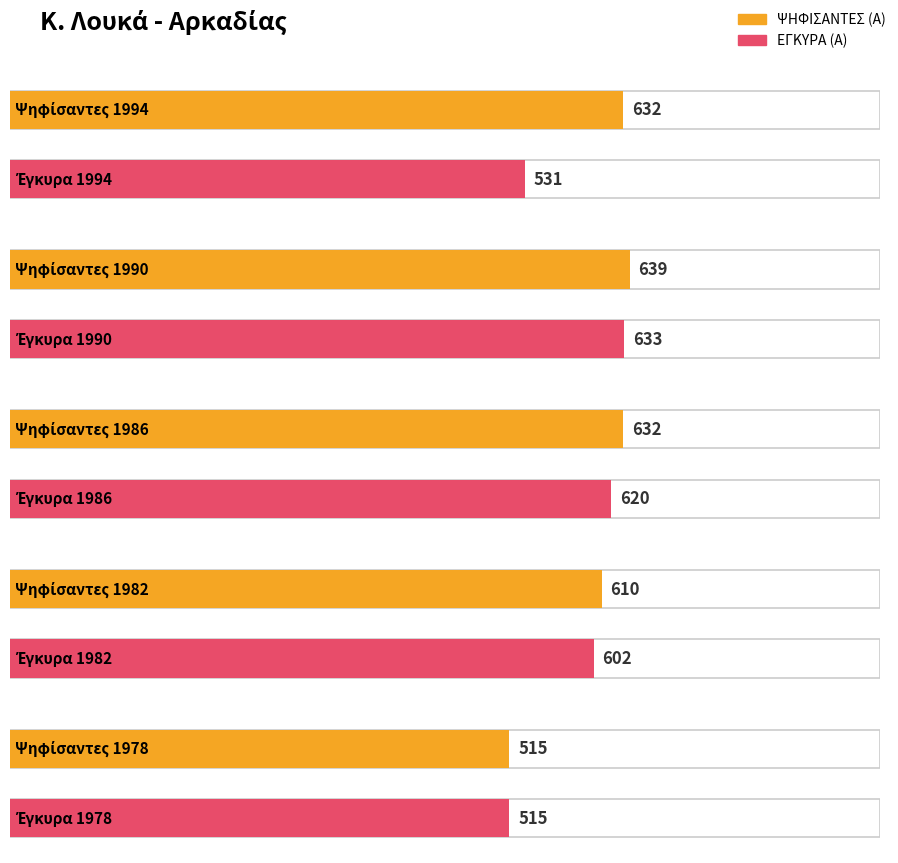

What is the value of the ΕΓΚΥΡΑ (Α) bar at the 2nd from the left?

633